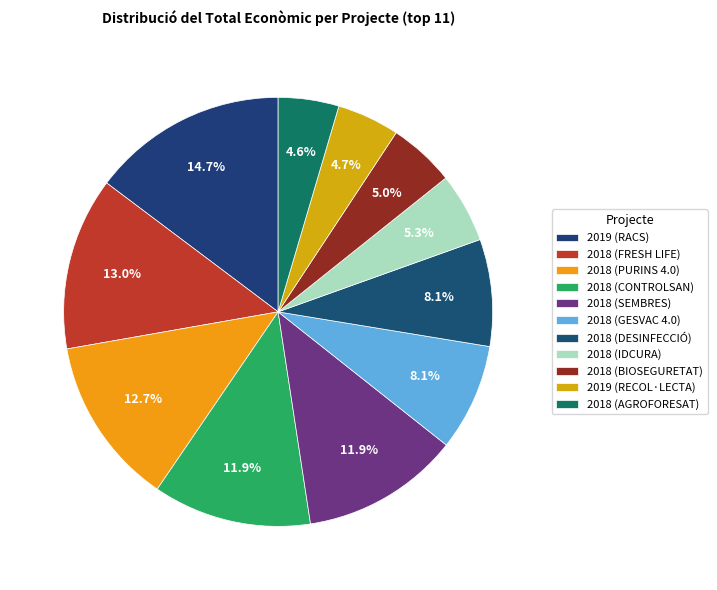

Does 2018 (IDCURA) account for over 50% of the chart?

No